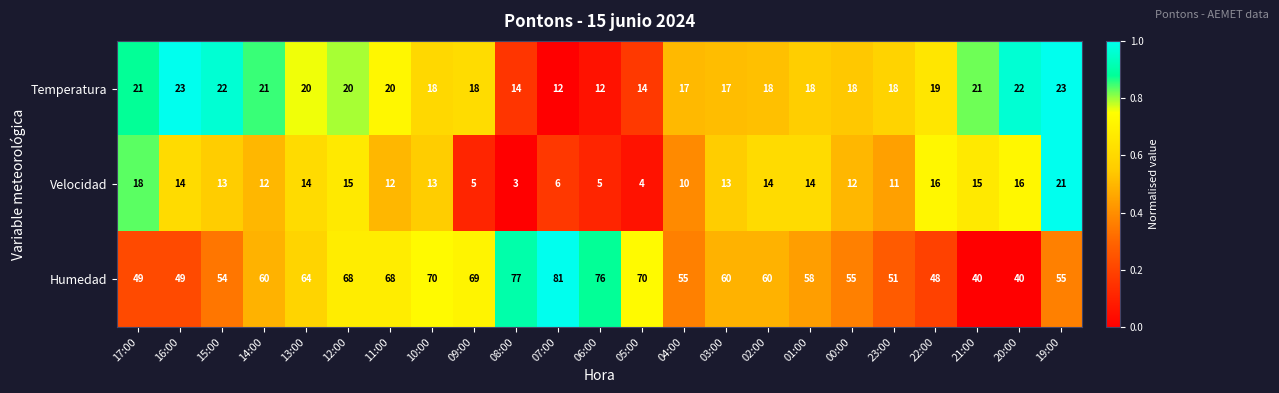

Count the number of categories in the chart.

23